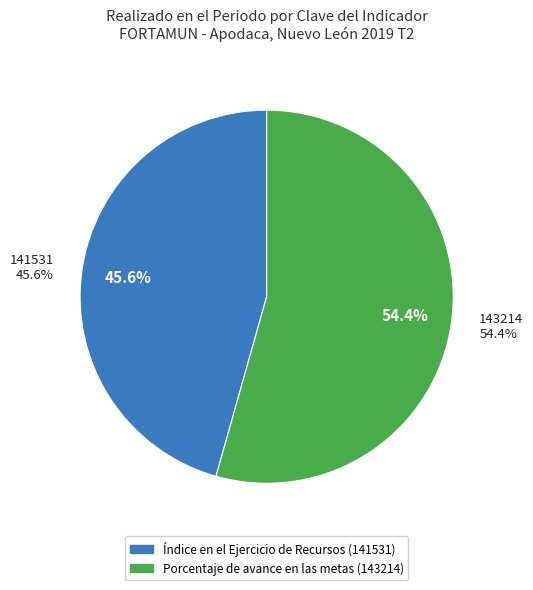

Is it true that 143214 is 54% of the pie?

True